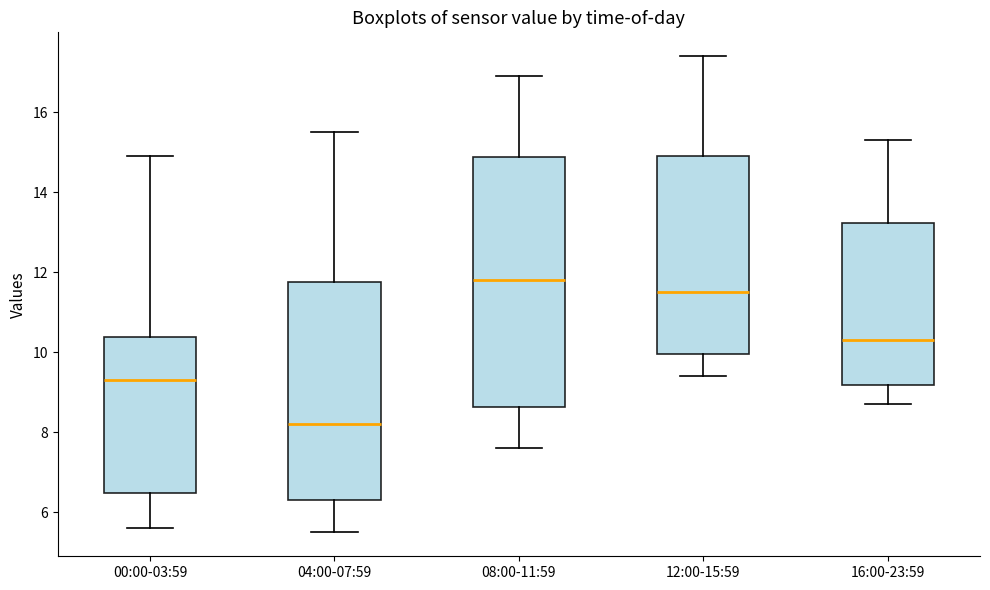

Reading left to right, read every box against the y-axis: the position of its median line, the range the box covers, and the ends of its whiskers. The values are not printed on the chart, so give them approximately, as read against the axis.

00:00-03:59: median 9.4, box 6.4 to 10.4, whiskers 5.6 to 15.0
04:00-07:59: median 8.2, box 6.4 to 11.8, whiskers 5.6 to 15.6
08:00-11:59: median 11.8, box 8.6 to 14.8, whiskers 7.6 to 17.0
12:00-15:59: median 11.6, box 10.0 to 15.0, whiskers 9.4 to 17.4
16:00-23:59: median 10.4, box 9.2 to 13.2, whiskers 8.8 to 15.4